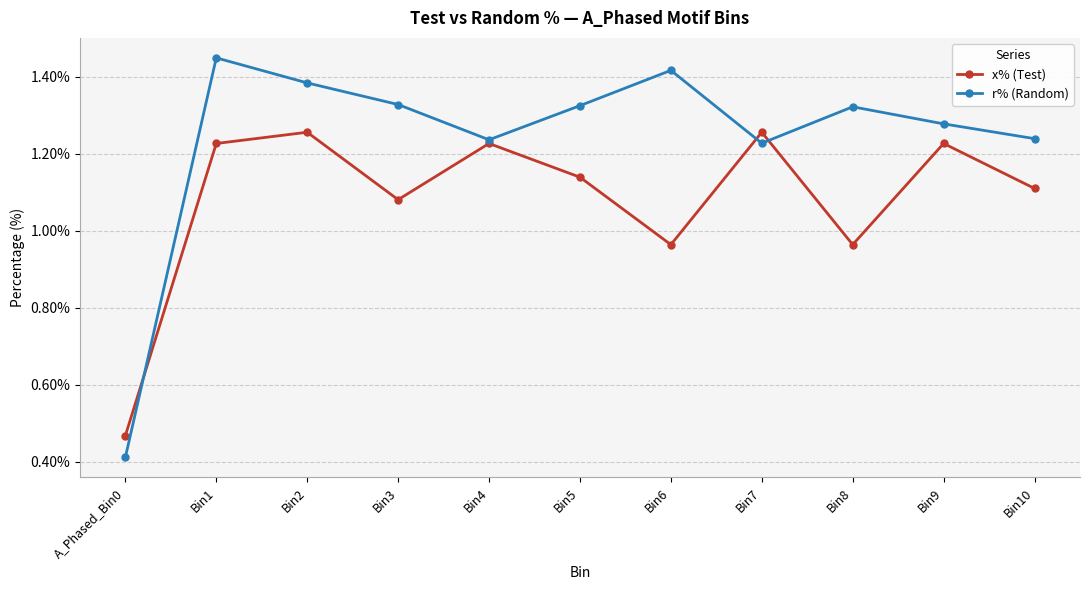

Count the number of categories in the chart.

11